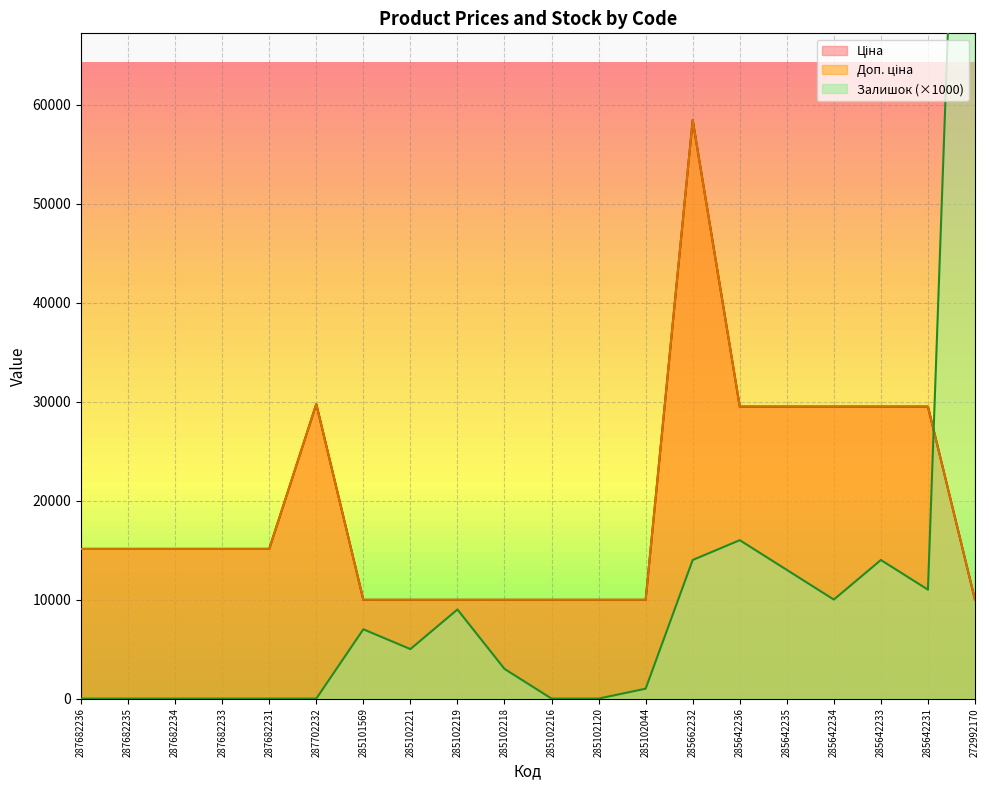

What is the spread (max minus min) of values at 285642231?

18491.5